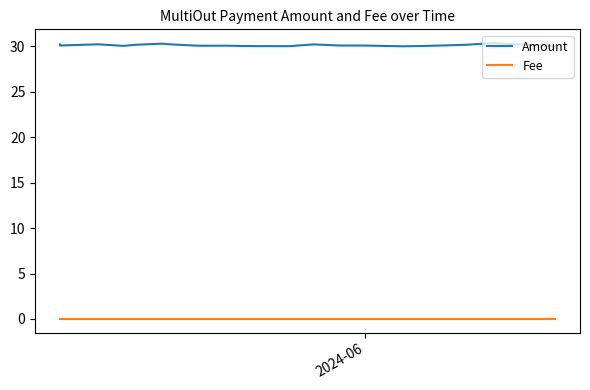

Which series has the largest range (max minus min)?

Amount